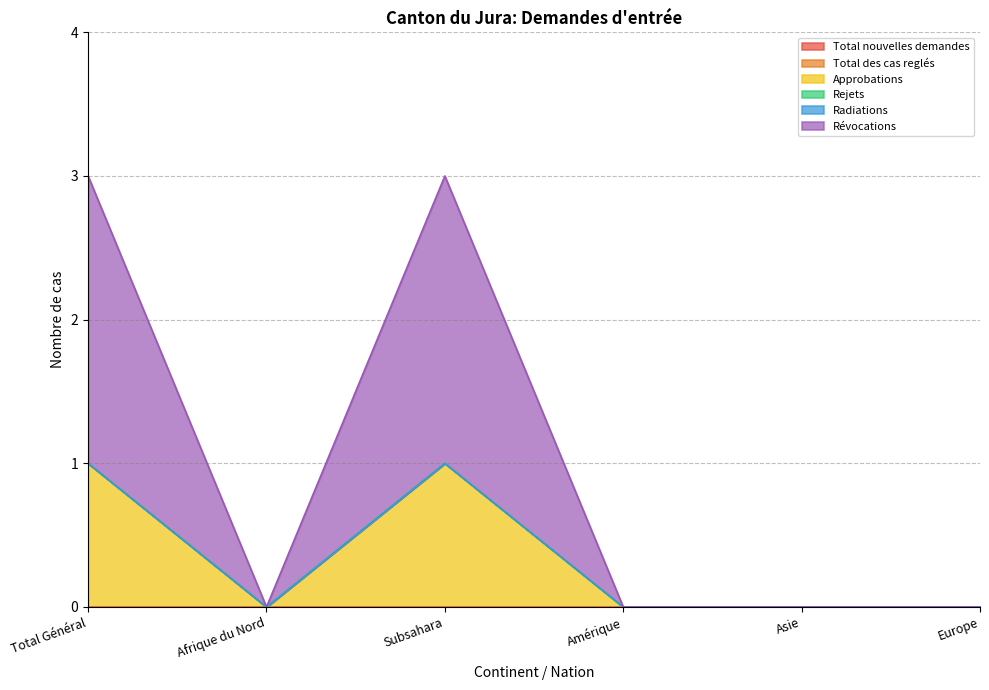

What are all the series names shown in the legend?

Total nouvelles demandes, Total des cas reglés, Approbations, Rejets, Radiations, Révocations